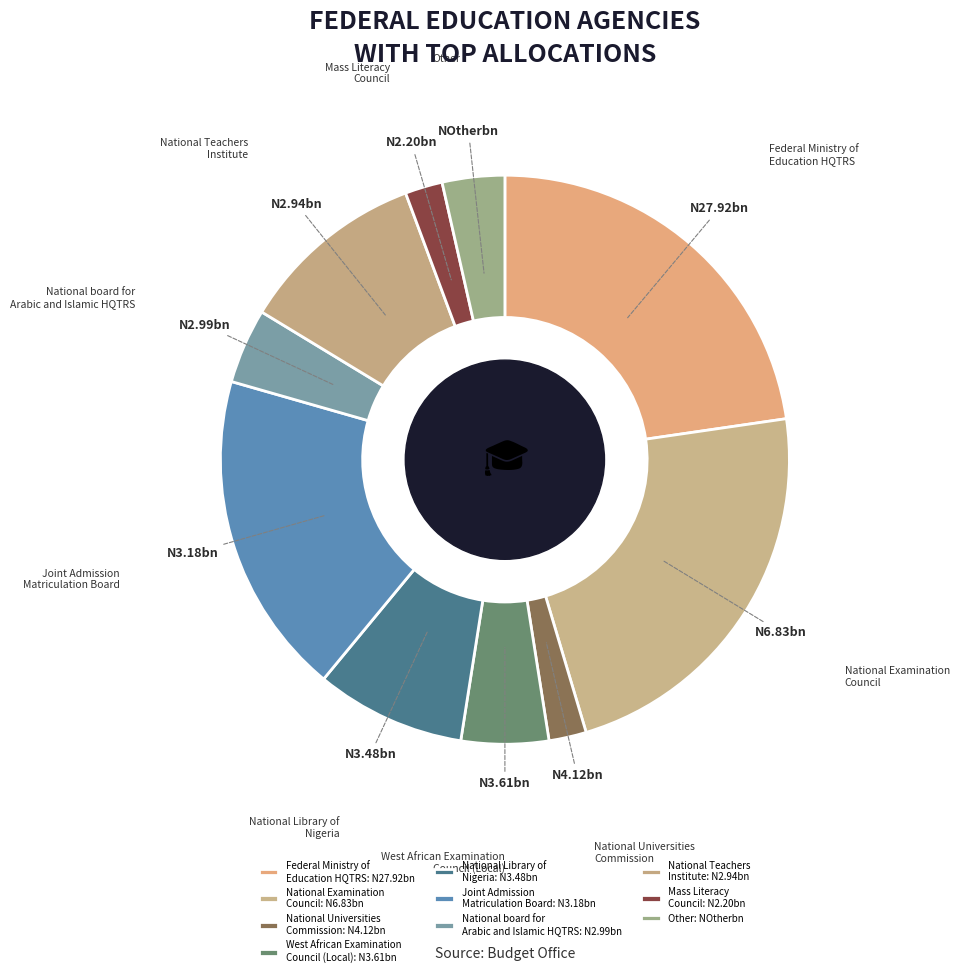

What is the ratio of the value at N4.12bn to the value at N2.20bn?

1.0